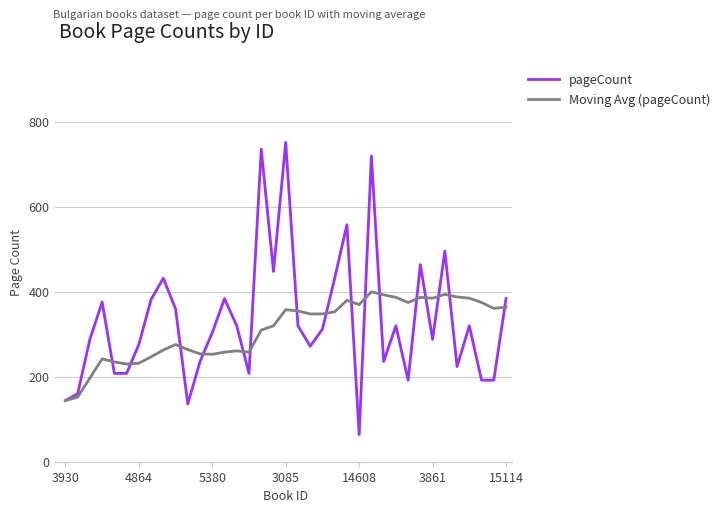

List the series in order of their peak value, highest first.

pageCount, Moving Avg (pageCount)